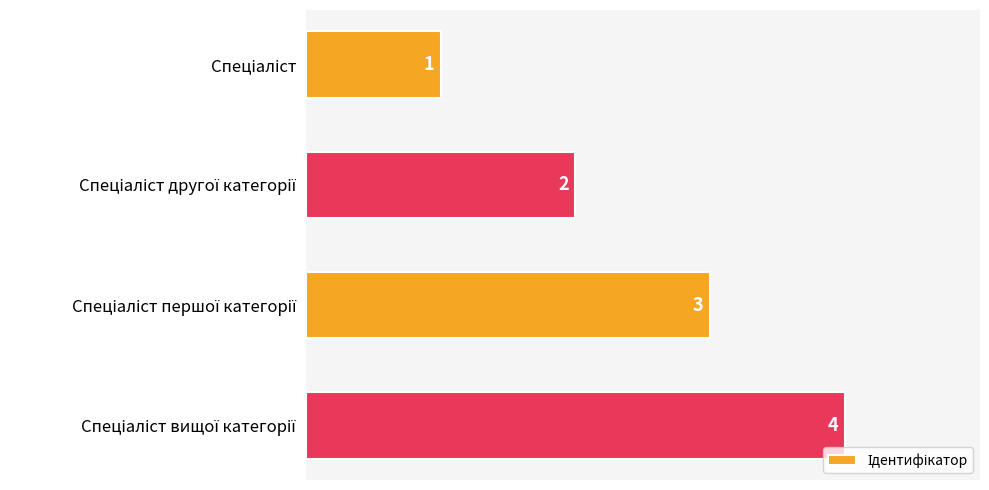

Are the bars grouped side by side (vs. stacked)?

No